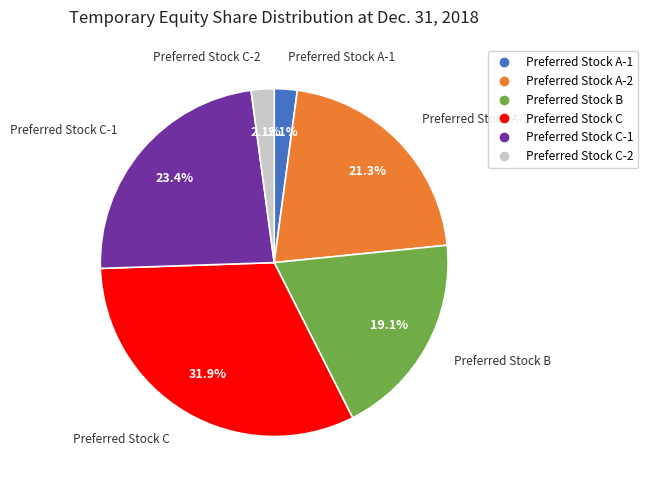

Is there a majority slice in this chart?

No